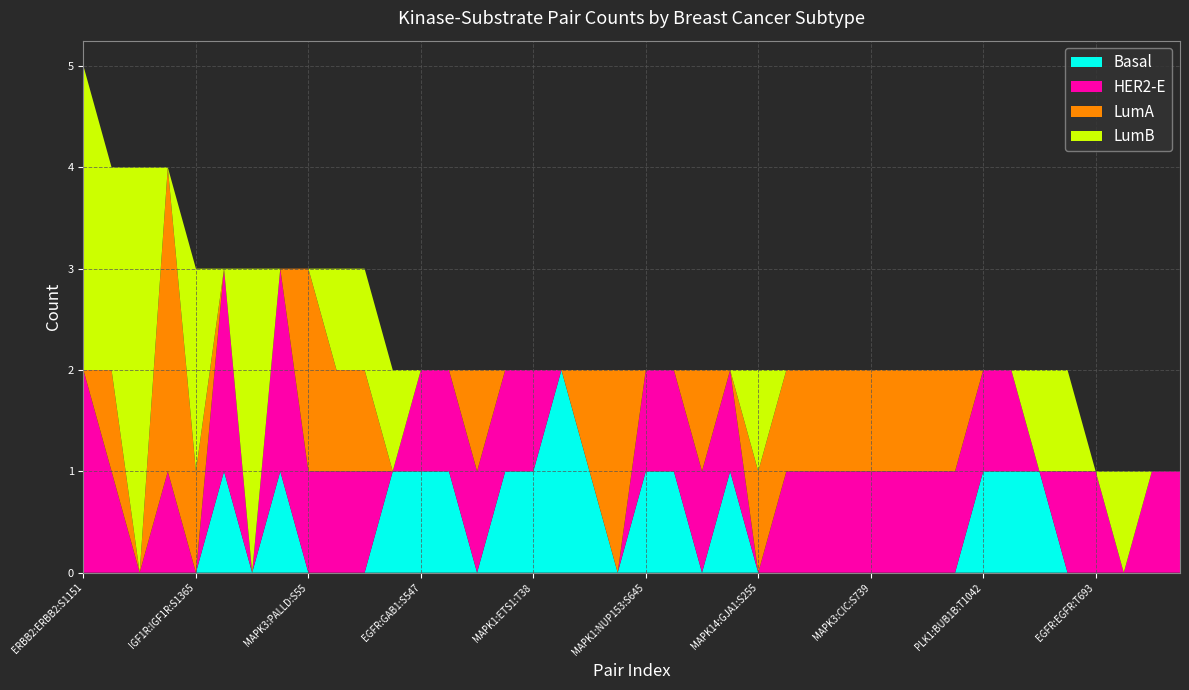

Reading left to right, list all the values displayed in this chart.

Basal: ERBB2:ERBB2:S1151=0	AKT1:AKT1:S126S129=0	BRAF:BRAF:S364=0	MAPK3:IL16:S584=0	IGF1R:IGF1R:S1365=0	EGFR:PTK2:S910=1	MAPK14:FOXO3:S413=0	MAPK3:MKNK1:S39=1	MAPK3:PALLD:S55=0	MAPK3:PTPN12:S86=0	MAPK3:RPS6KA5:S212=0	BRAF:MAP2K2:S295=1	EGFR:GAB1:S547=1	EGFR:PLCG1:S1222=1	MAP2K1:KRT8:S74=0	MAPK1:CALD1:T245=1	MAPK1:ETS1:T38=1	MAPK1:GTF2I:S210=2	MAPK1:IRS1:S307=1	MAPK1:NCOA6:S1481=0	MAPK1:NUP153:S645=1	MAPK1:PDE4D:S126=1	MAPK1:RPS6KA1:S389=0	MAPK1:TOP2A:S4=1	MAPK14:GJA1:S255=0	MAPK14:MAPK1:Y187=0	MAPK3:ARHGEF2:S885=0	MAPK3:BCL2L11:S77=0	MAPK3:CIC:S739=0	MAPK3:MKL1:S511=0	MAPK3:NUP153:S645=0	MAPK3:RXRA:T23=0	PLK1:BUB1B:T1042=1	PLK1:CLIP1:S180=1	PLK1:TP53BP1:S1623=1	RAF1:BAD:S75=0	EGFR:EGFR:T693=0	PIK3CG:PIK3CG:S974=0	RAF1:RAF1:S43=0	AKT1:GSK3A:S278=0
HER2-E: ERBB2:ERBB2:S1151=2	AKT1:AKT1:S126S129=1	BRAF:BRAF:S364=0	MAPK3:IL16:S584=1	IGF1R:IGF1R:S1365=0	EGFR:PTK2:S910=2	MAPK14:FOXO3:S413=0	MAPK3:MKNK1:S39=2	MAPK3:PALLD:S55=1	MAPK3:PTPN12:S86=1	MAPK3:RPS6KA5:S212=1	BRAF:MAP2K2:S295=0	EGFR:GAB1:S547=1	EGFR:PLCG1:S1222=1	MAP2K1:KRT8:S74=1	MAPK1:CALD1:T245=1	MAPK1:ETS1:T38=1	MAPK1:GTF2I:S210=0	MAPK1:IRS1:S307=0	MAPK1:NCOA6:S1481=0	MAPK1:NUP153:S645=1	MAPK1:PDE4D:S126=1	MAPK1:RPS6KA1:S389=1	MAPK1:TOP2A:S4=1	MAPK14:GJA1:S255=0	MAPK14:MAPK1:Y187=1	MAPK3:ARHGEF2:S885=1	MAPK3:BCL2L11:S77=1	MAPK3:CIC:S739=1	MAPK3:MKL1:S511=1	MAPK3:NUP153:S645=1	MAPK3:RXRA:T23=1	PLK1:BUB1B:T1042=1	PLK1:CLIP1:S180=1	PLK1:TP53BP1:S1623=0	RAF1:BAD:S75=1	EGFR:EGFR:T693=1	PIK3CG:PIK3CG:S974=0	RAF1:RAF1:S43=1	AKT1:GSK3A:S278=1
LumA: ERBB2:ERBB2:S1151=0	AKT1:AKT1:S126S129=1	BRAF:BRAF:S364=0	MAPK3:IL16:S584=3	IGF1R:IGF1R:S1365=1	EGFR:PTK2:S910=0	MAPK14:FOXO3:S413=0	MAPK3:MKNK1:S39=0	MAPK3:PALLD:S55=2	MAPK3:PTPN12:S86=1	MAPK3:RPS6KA5:S212=1	BRAF:MAP2K2:S295=0	EGFR:GAB1:S547=0	EGFR:PLCG1:S1222=0	MAP2K1:KRT8:S74=1	MAPK1:CALD1:T245=0	MAPK1:ETS1:T38=0	MAPK1:GTF2I:S210=0	MAPK1:IRS1:S307=1	MAPK1:NCOA6:S1481=2	MAPK1:NUP153:S645=0	MAPK1:PDE4D:S126=0	MAPK1:RPS6KA1:S389=1	MAPK1:TOP2A:S4=0	MAPK14:GJA1:S255=1	MAPK14:MAPK1:Y187=1	MAPK3:ARHGEF2:S885=1	MAPK3:BCL2L11:S77=1	MAPK3:CIC:S739=1	MAPK3:MKL1:S511=1	MAPK3:NUP153:S645=1	MAPK3:RXRA:T23=1	PLK1:BUB1B:T1042=0	PLK1:CLIP1:S180=0	PLK1:TP53BP1:S1623=0	RAF1:BAD:S75=0	EGFR:EGFR:T693=0	PIK3CG:PIK3CG:S974=0	RAF1:RAF1:S43=0	AKT1:GSK3A:S278=0
LumB: ERBB2:ERBB2:S1151=3	AKT1:AKT1:S126S129=2	BRAF:BRAF:S364=4	MAPK3:IL16:S584=0	IGF1R:IGF1R:S1365=2	EGFR:PTK2:S910=0	MAPK14:FOXO3:S413=3	MAPK3:MKNK1:S39=0	MAPK3:PALLD:S55=0	MAPK3:PTPN12:S86=1	MAPK3:RPS6KA5:S212=1	BRAF:MAP2K2:S295=1	EGFR:GAB1:S547=0	EGFR:PLCG1:S1222=0	MAP2K1:KRT8:S74=0	MAPK1:CALD1:T245=0	MAPK1:ETS1:T38=0	MAPK1:GTF2I:S210=0	MAPK1:IRS1:S307=0	MAPK1:NCOA6:S1481=0	MAPK1:NUP153:S645=0	MAPK1:PDE4D:S126=0	MAPK1:RPS6KA1:S389=0	MAPK1:TOP2A:S4=0	MAPK14:GJA1:S255=1	MAPK14:MAPK1:Y187=0	MAPK3:ARHGEF2:S885=0	MAPK3:BCL2L11:S77=0	MAPK3:CIC:S739=0	MAPK3:MKL1:S511=0	MAPK3:NUP153:S645=0	MAPK3:RXRA:T23=0	PLK1:BUB1B:T1042=0	PLK1:CLIP1:S180=0	PLK1:TP53BP1:S1623=1	RAF1:BAD:S75=1	EGFR:EGFR:T693=0	PIK3CG:PIK3CG:S974=1	RAF1:RAF1:S43=0	AKT1:GSK3A:S278=0